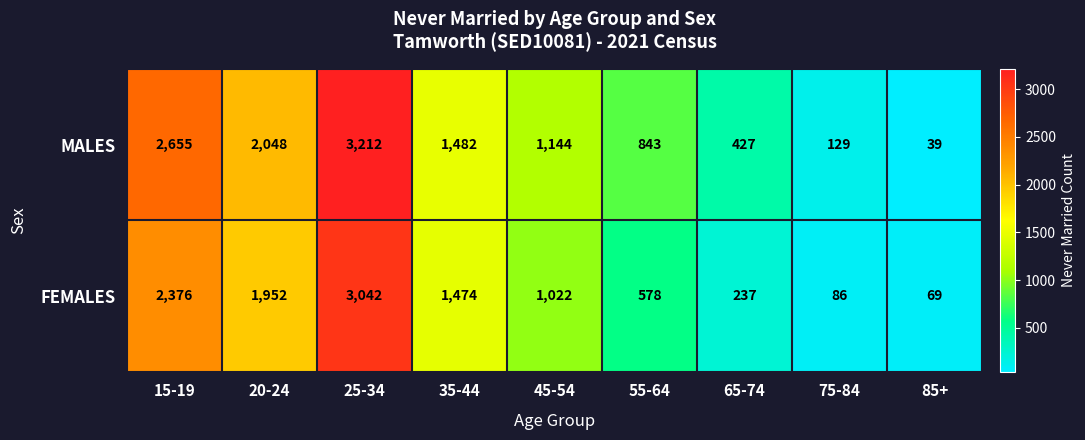

Read the MALES value at 55-64, to the nearest 50.

850